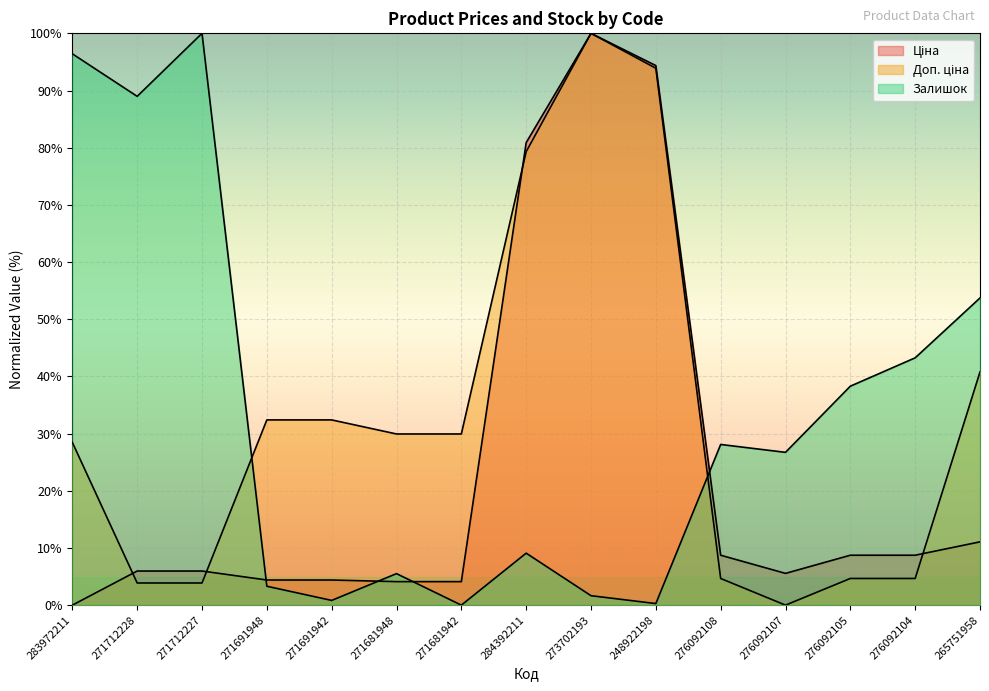

True or false: Доп. ціна has a value of 28.5 at 283972211.

True